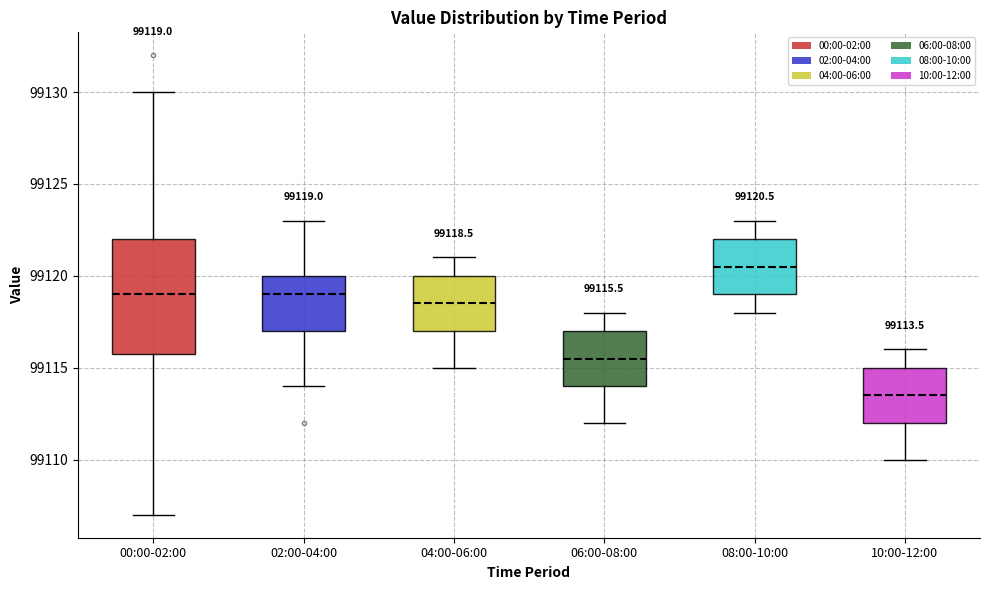

Which box has the highest median line?

08:00-10:00